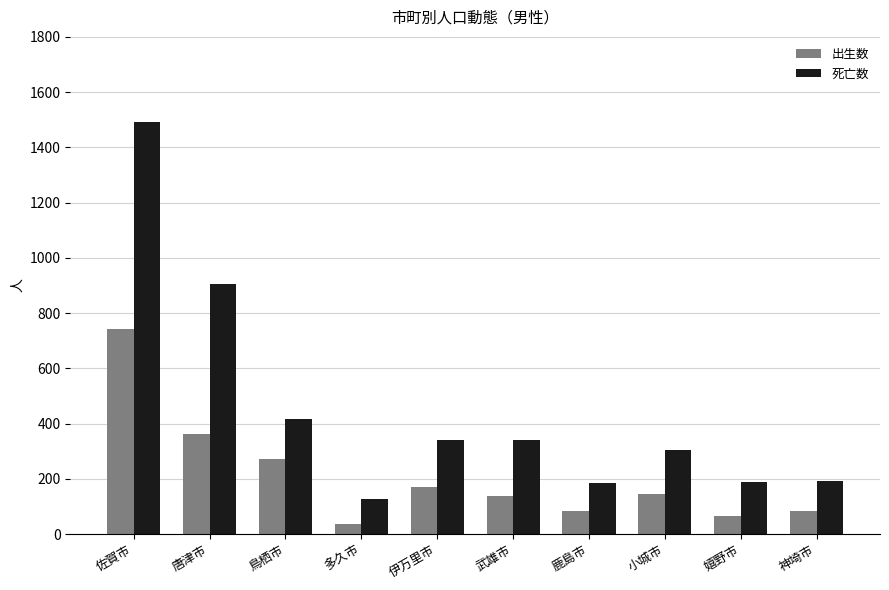

What is the label of the 3rd bar from the left?

鳥栖市